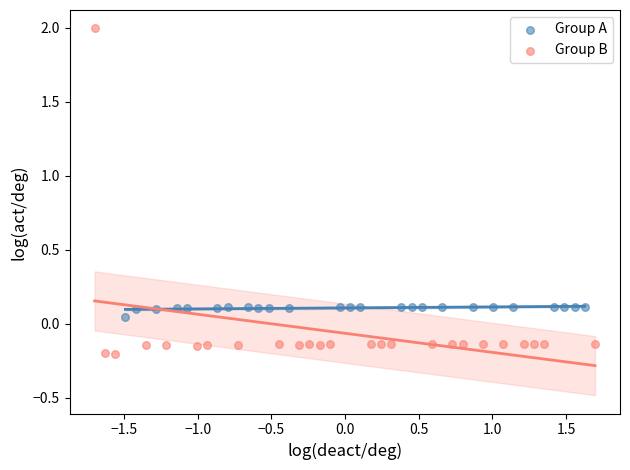

Which series contains the highest Y value?

Group B